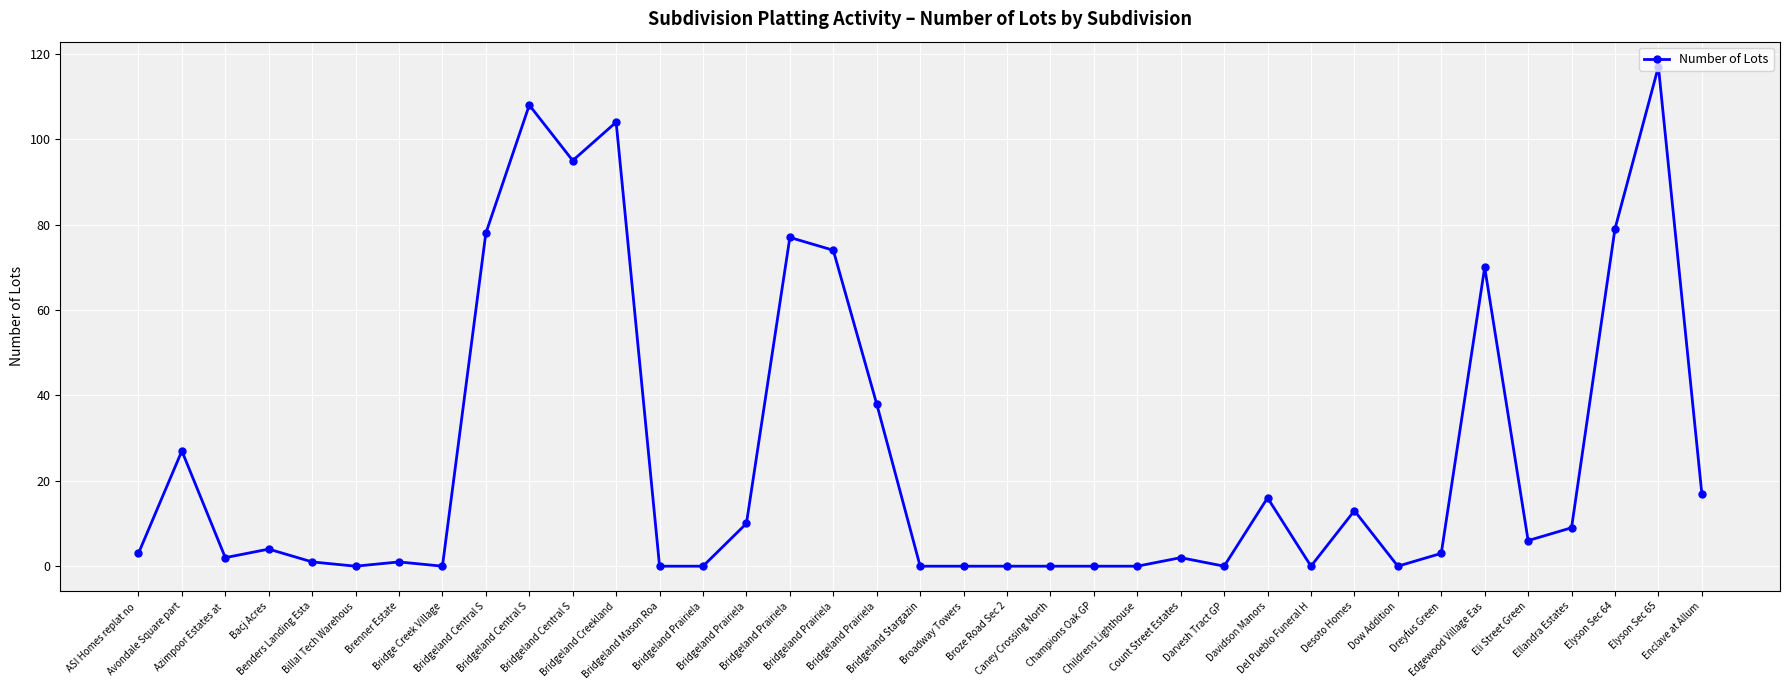

How many distinct data groups are displayed?

1